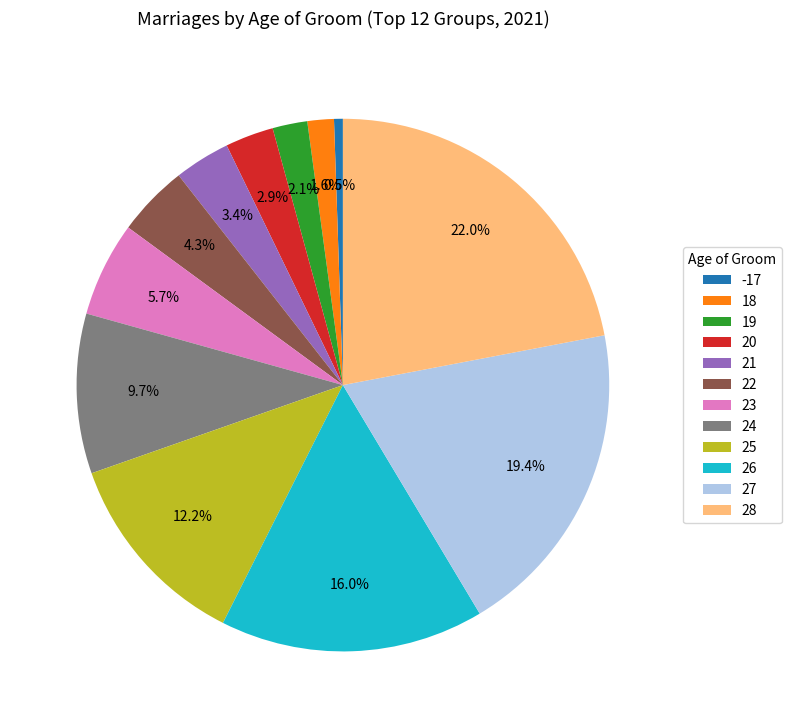

How many slices are in this pie chart?

12